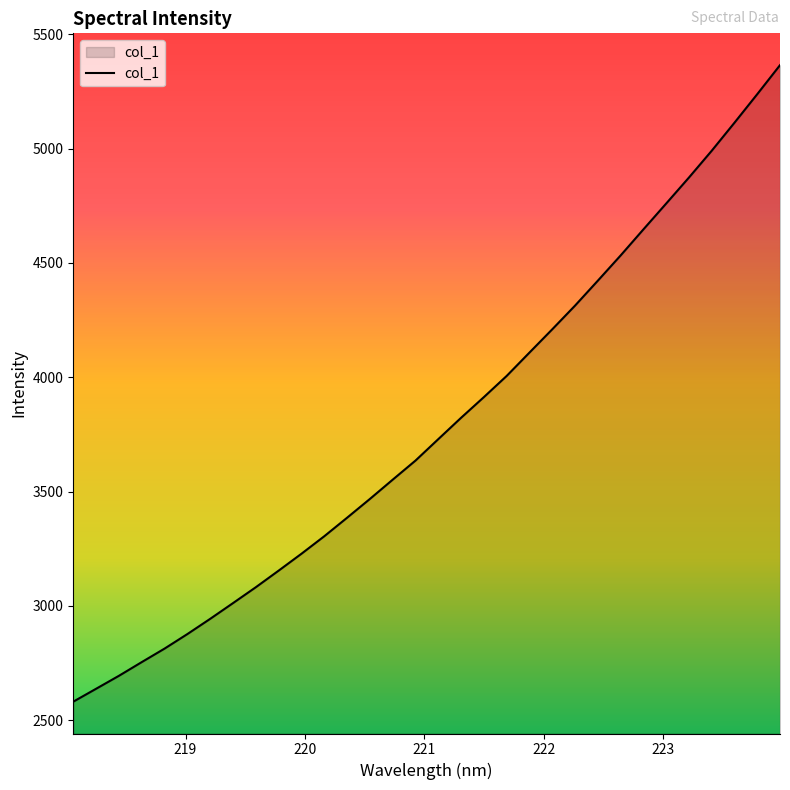

What is the maximum value shown in the chart?

5365.2